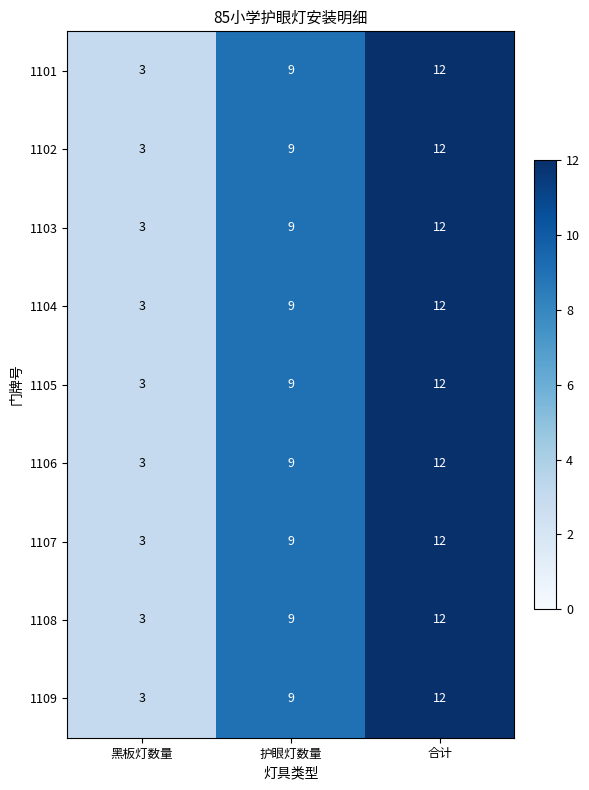

Where is 1106 nearest to the value 7?

护眼灯数量